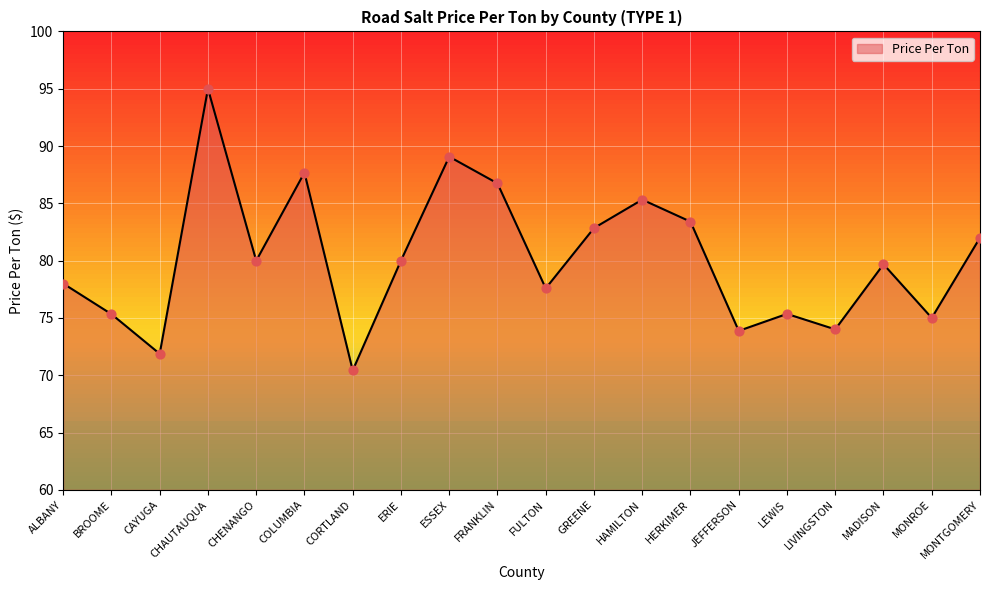

What is the change in value from FULTON to JEFFERSON?

-3.7